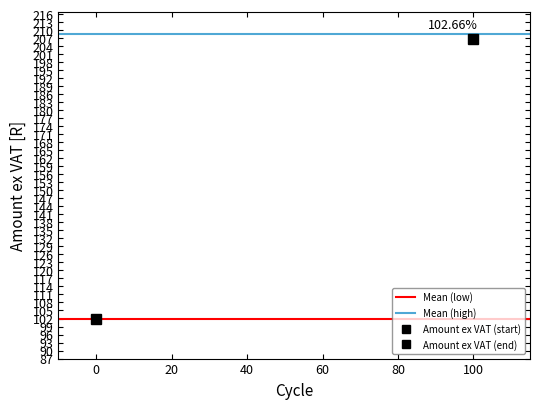

What is the smallest value displayed?

102.0